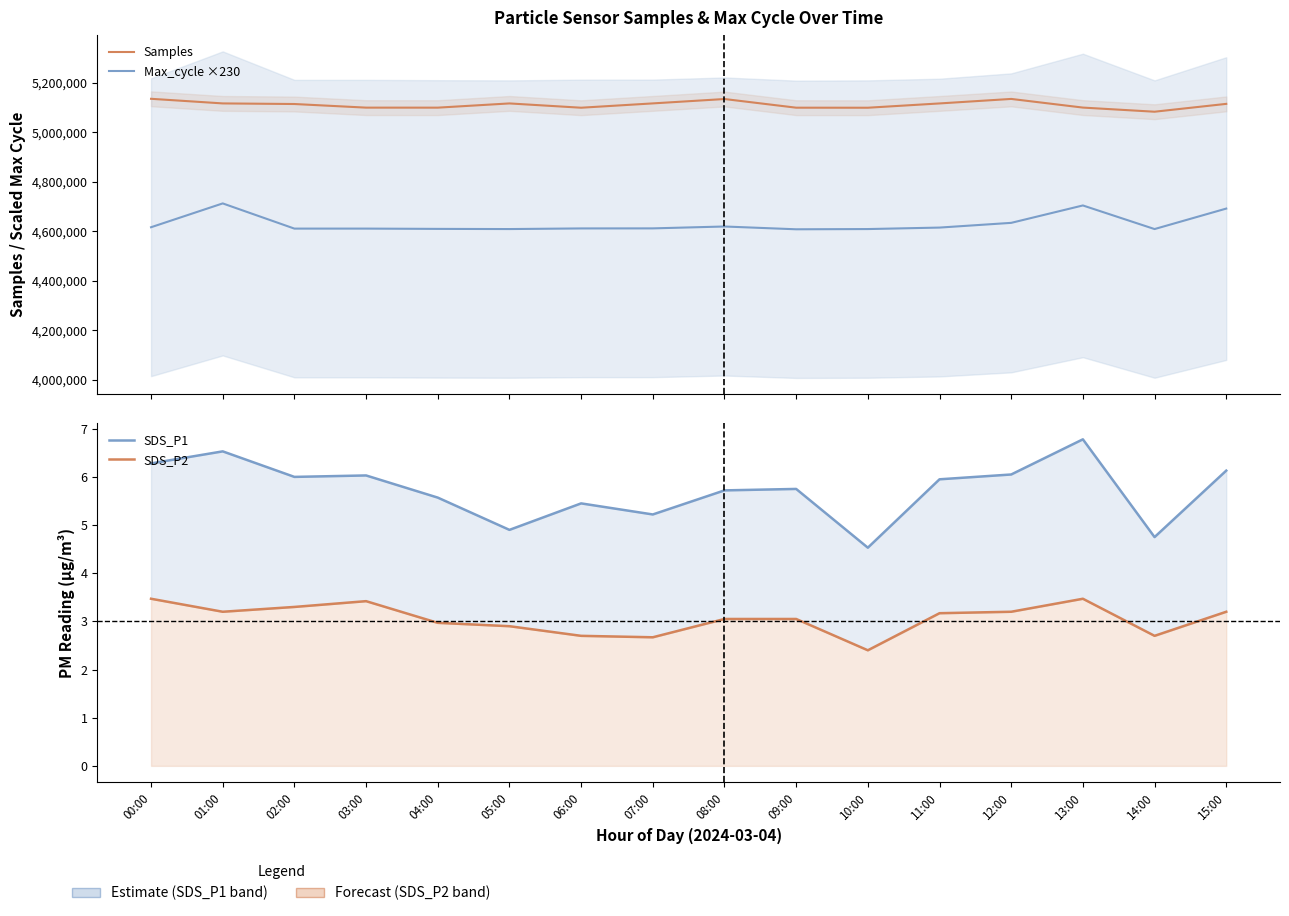

Which series changed the most between 04:00 and 07:00?

Samples